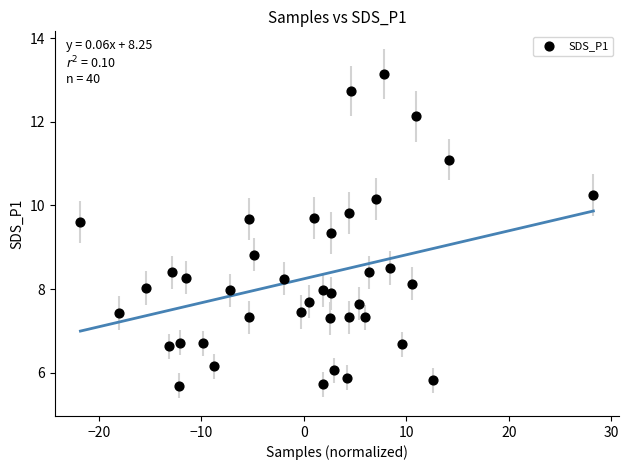

What is the range of X values (max minus min)?

50.0